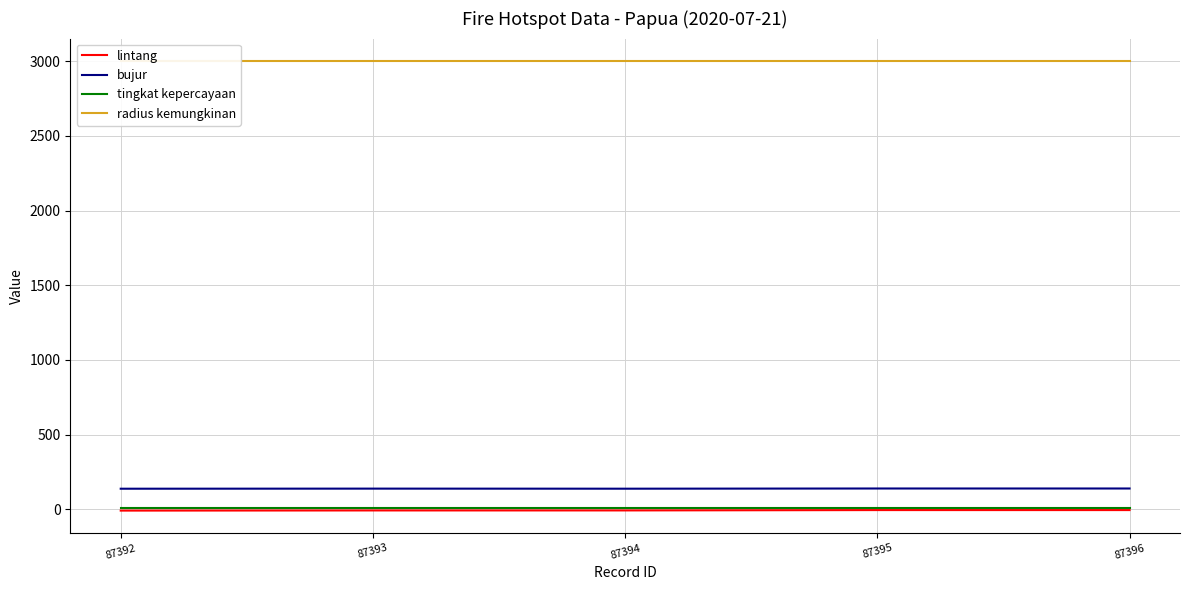

At which label does bujur reach its minimum?

87392